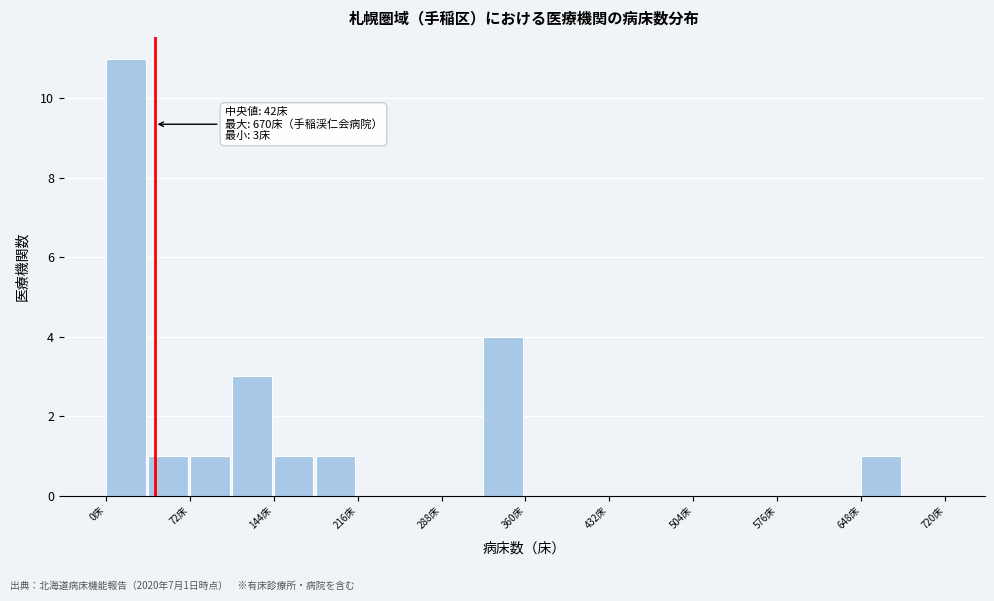

Read against the x-axis, roughly where is the centre of the tallest bar?

20